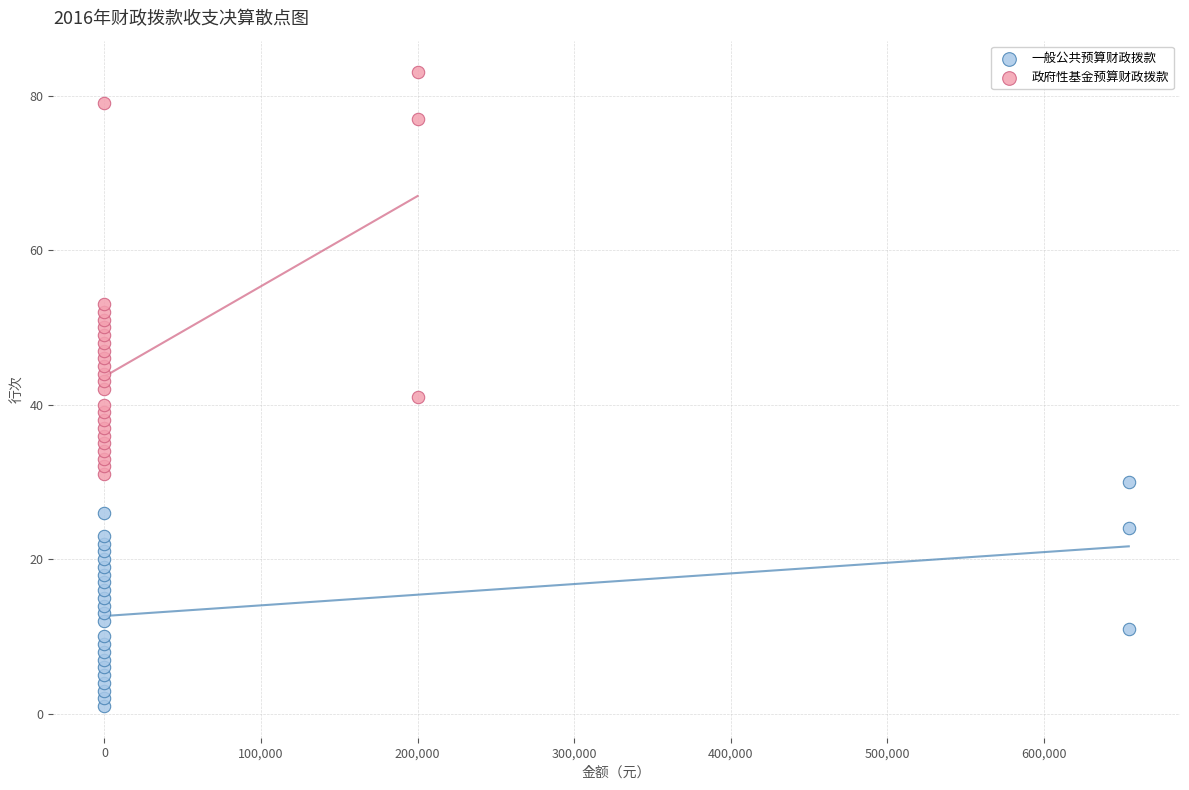

What are all the series names shown in the legend?

一般公共预算财政拨款, 政府性基金预算财政拨款